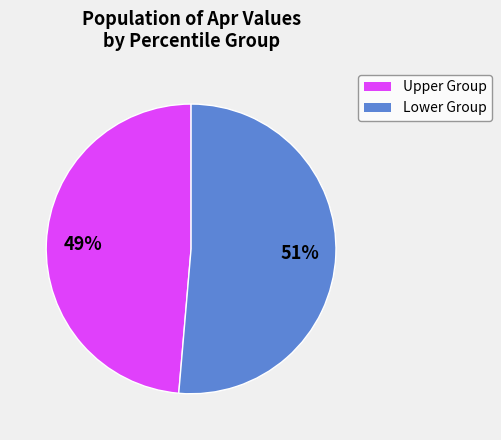

Is there any slice that represents more than half of the pie?

Yes